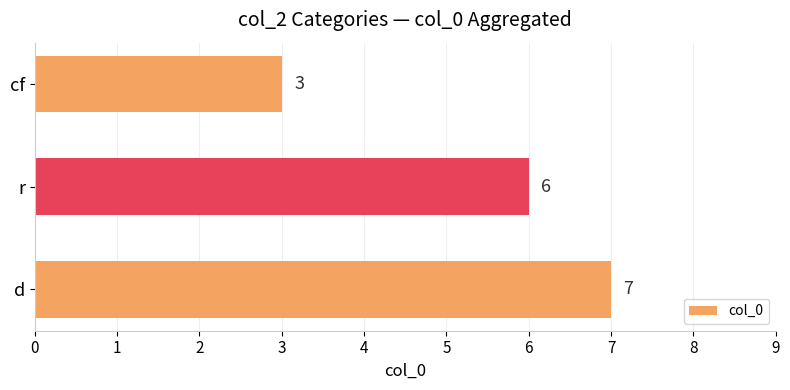

What is the difference between the second highest and minimum values?

3